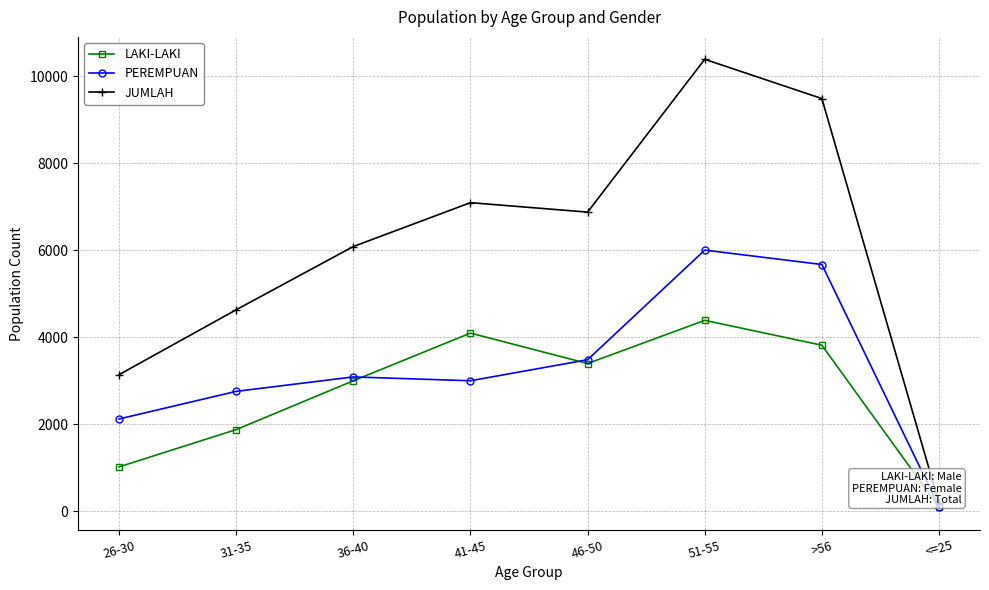

The PEREMPUAN series shows 2999 at 41-45. True or false?

True